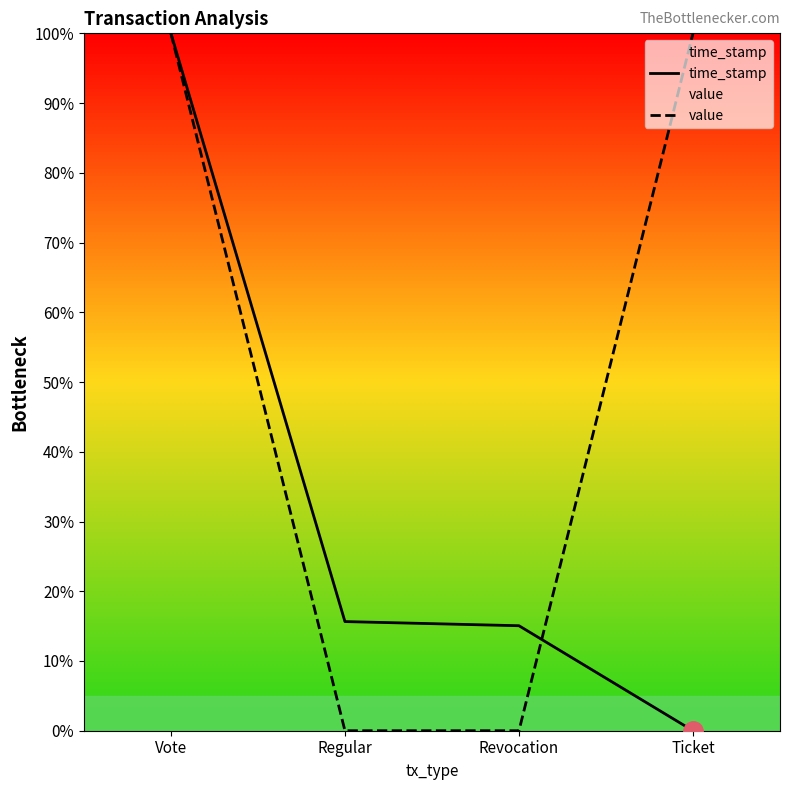

At which label does time_stamp first exceed 15?

Vote